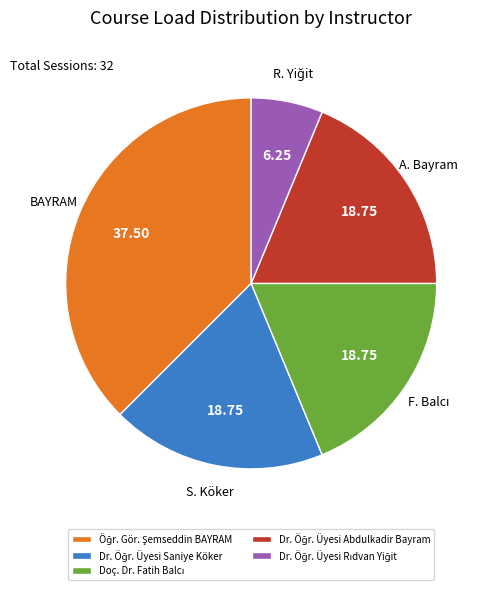

Is there a majority slice in this chart?

No